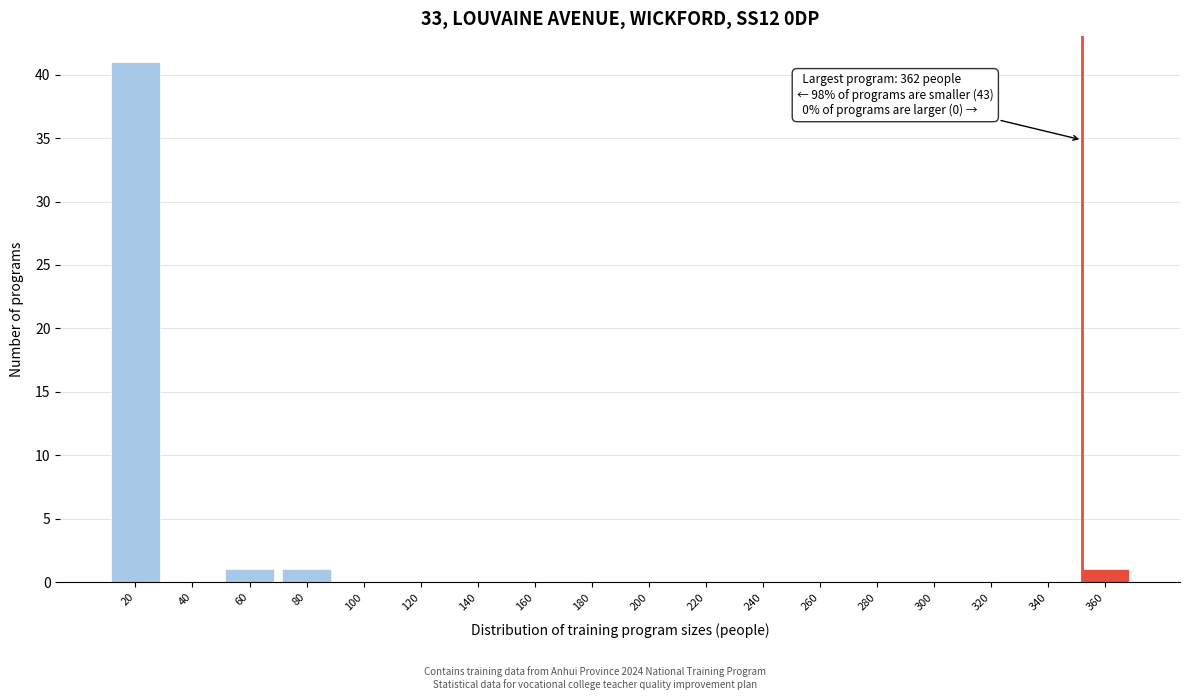

Reading left to right, transcribe all the data shown in this chart.

20=41	40=0	60=1	80=1	100=0	120=0	140=0	160=0	180=0	200=0	220=0	240=0	260=0	280=0	300=0	320=0	340=0	360=1